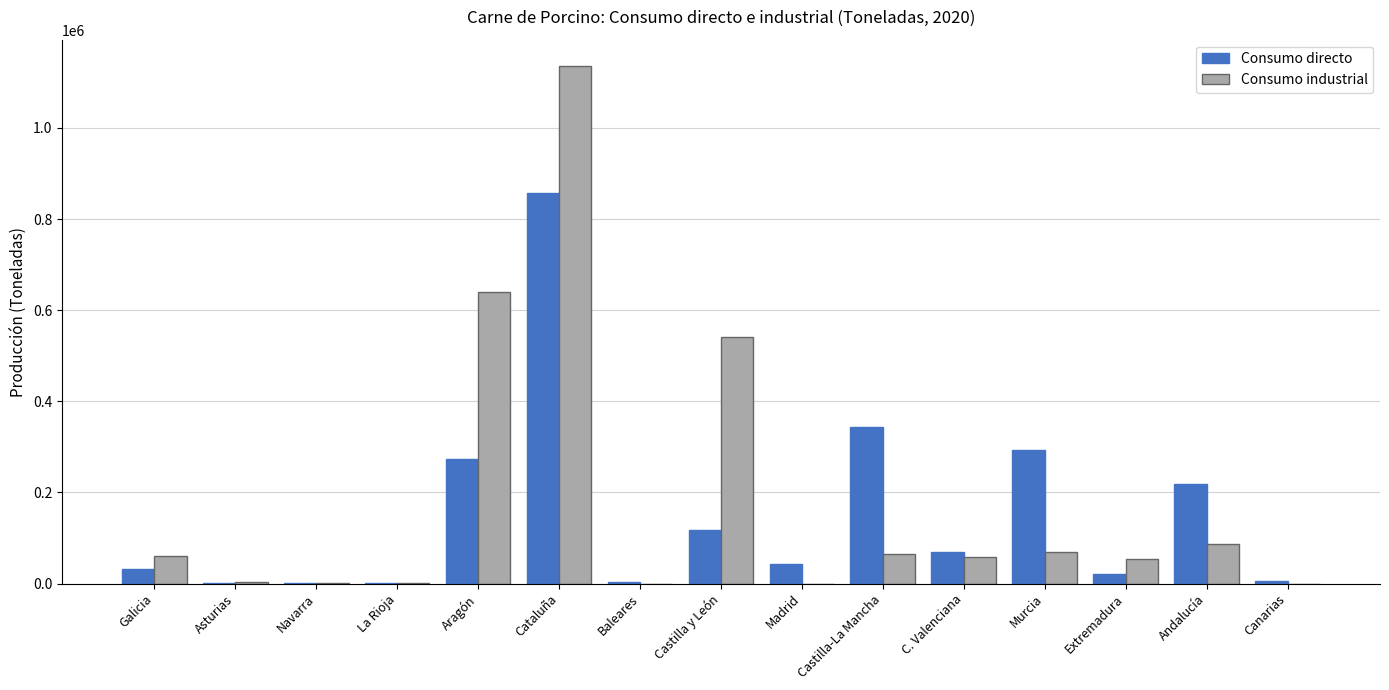

Is the value of Consumo directo at Castilla-La Mancha greater than the value of Consumo industrial at La Rioja?

Yes